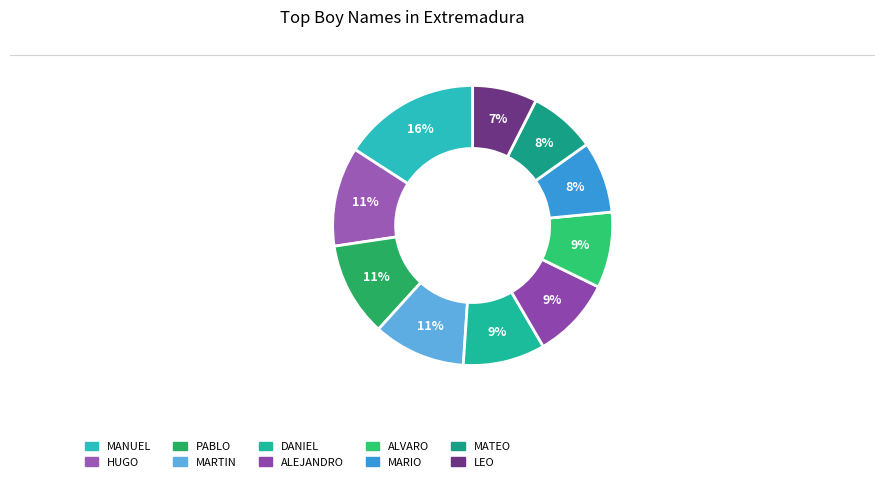

What is the total percentage of DANIEL and MARIO?

17.8%